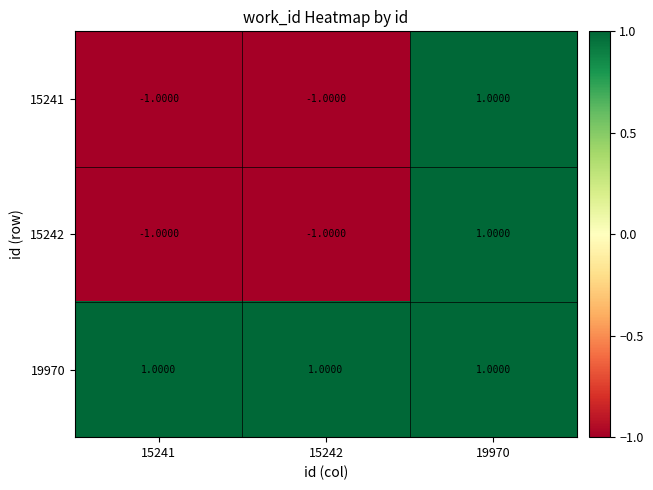

What is the total value across all series at 19970?

3